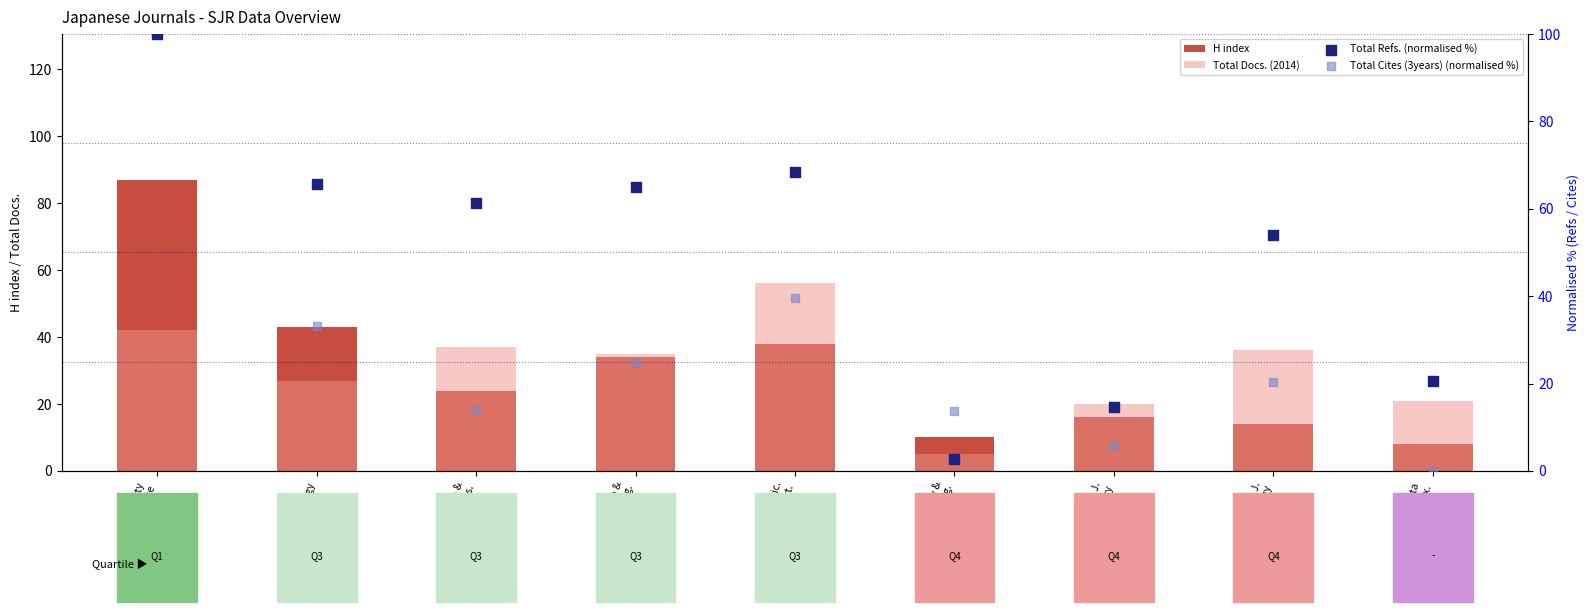

What is the total value across all series at Japan Agric.
Res. Quart.?

202.1